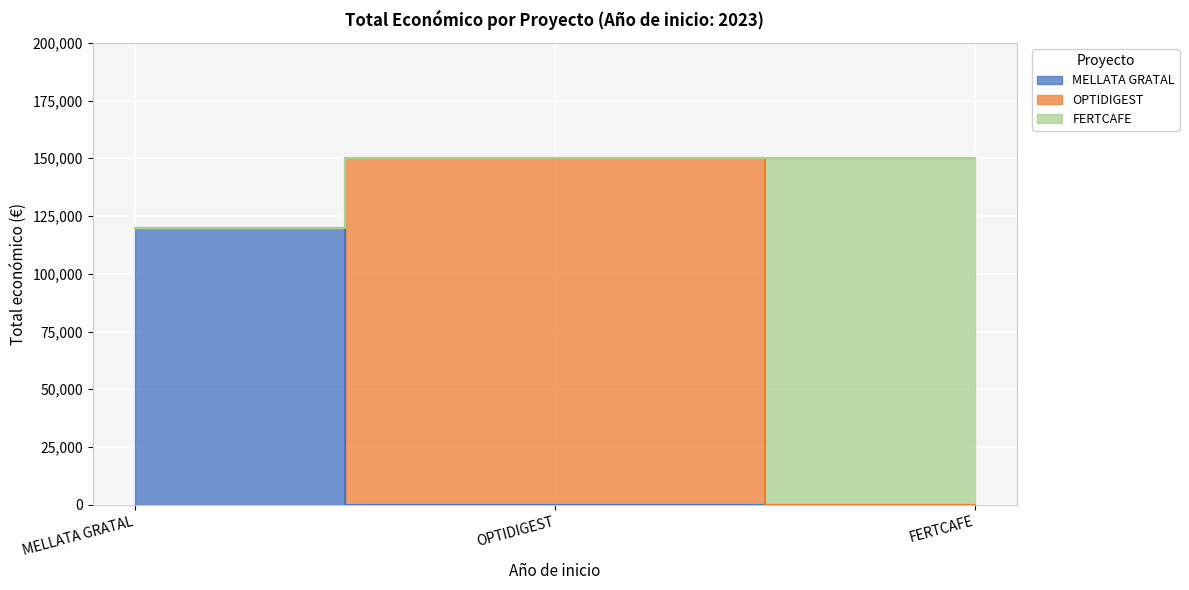

The value at FERTCAFE is 59239. True or false?

False